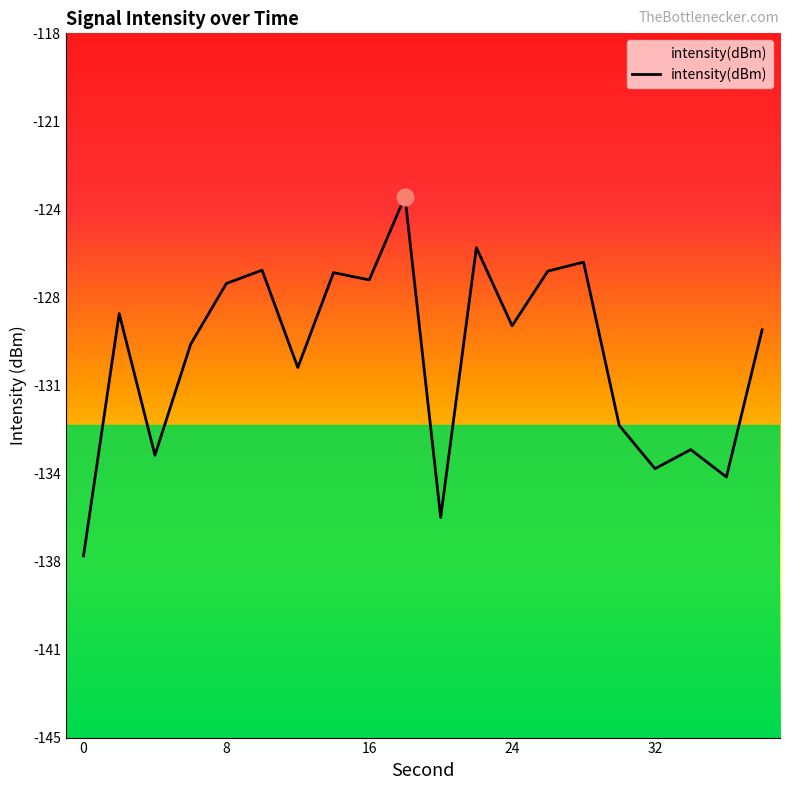

Does the chart have visible grid lines?

No